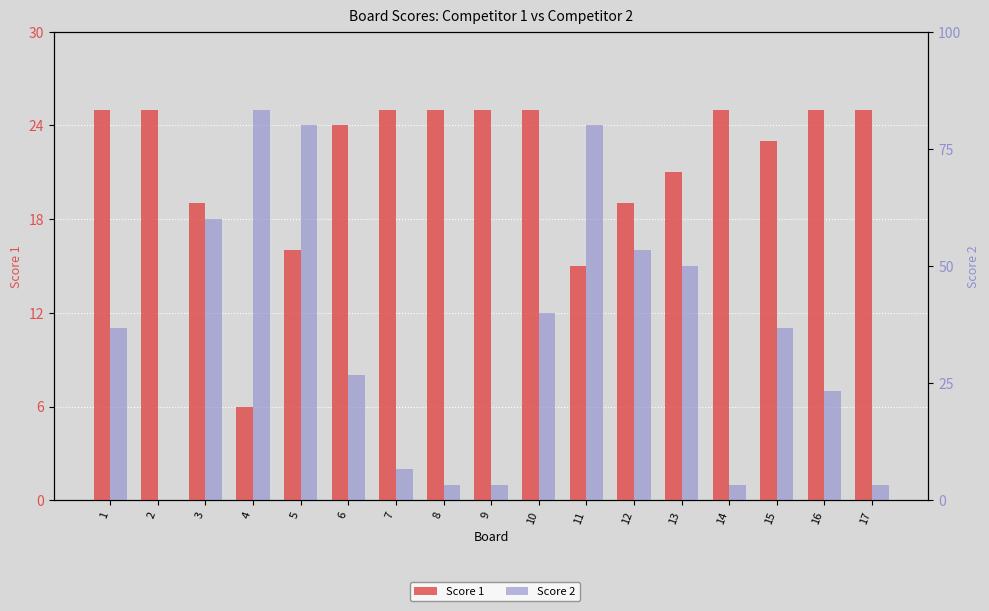

How many distinct data groups are displayed?

3